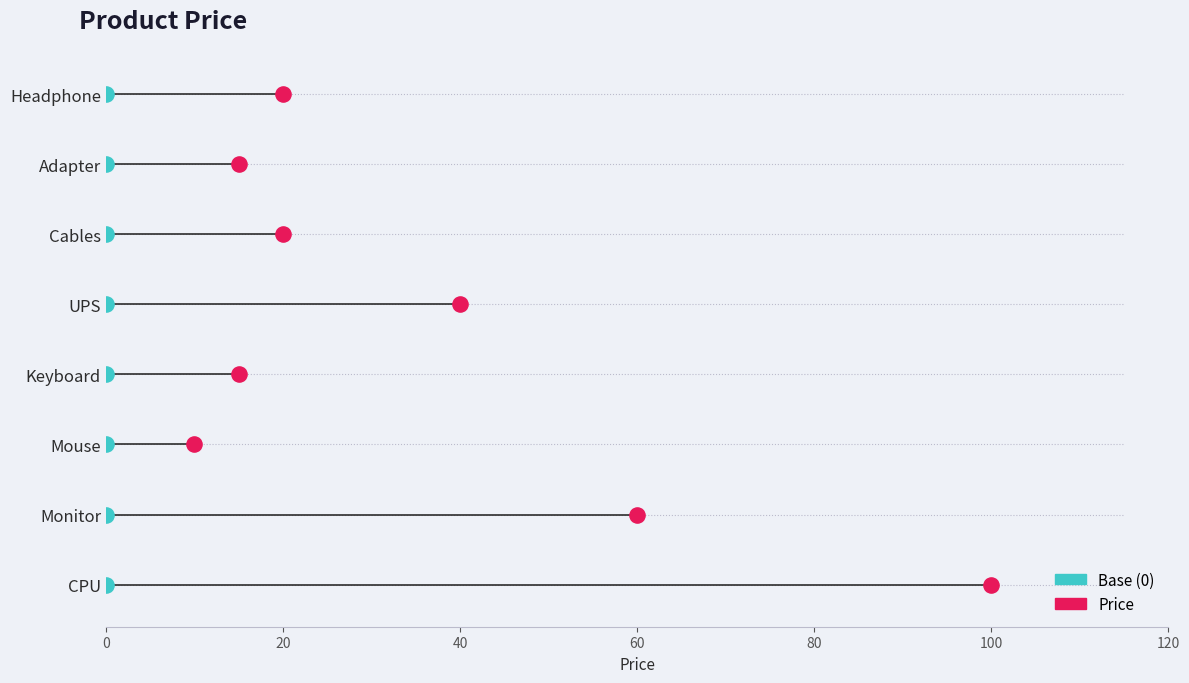

Is the value of Price at 7 greater than the value of Base (0) at 20?

Yes